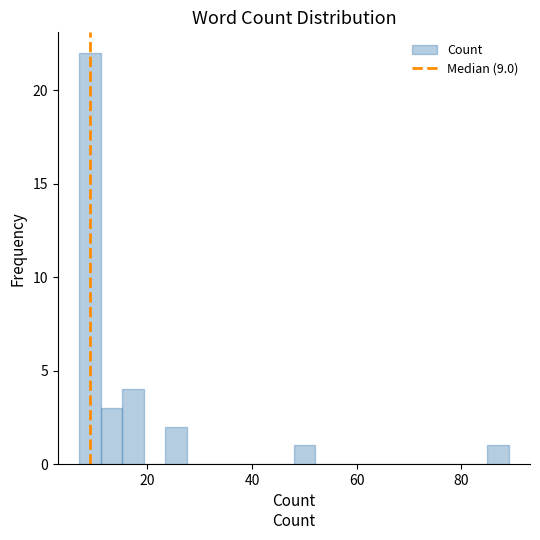

Read against the x-axis, roughly where is the centre of the tallest bar?

10